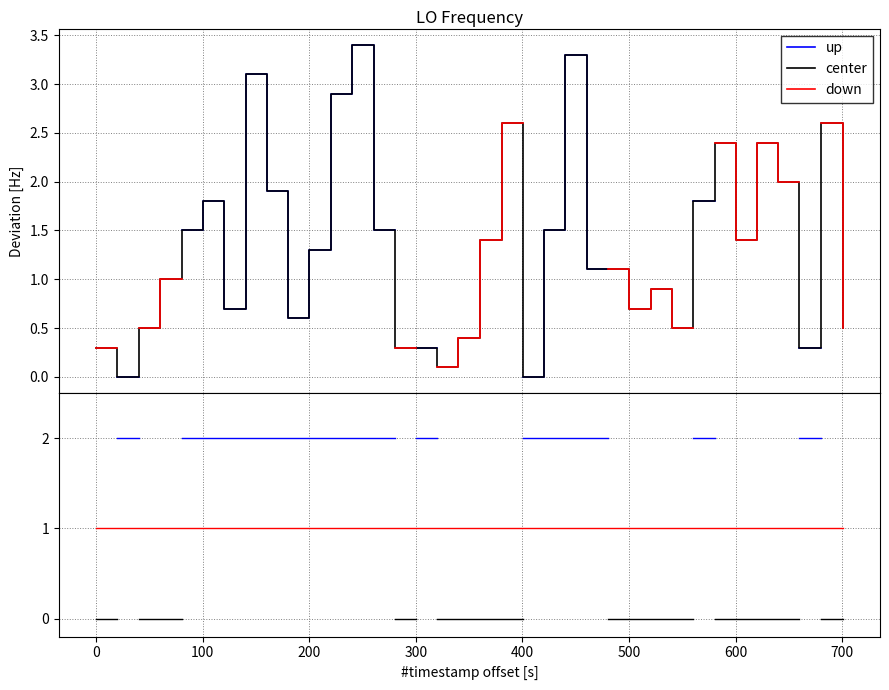

How many lines are shown in the chart?

3